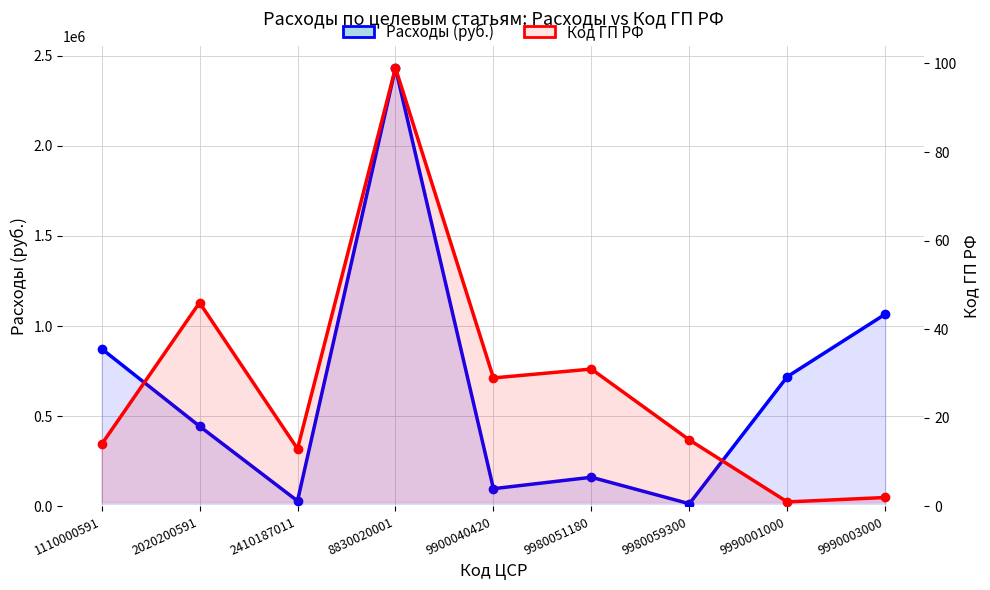

True or false: Код ГП РФ and Расходы (руб.) cross at least once.

False